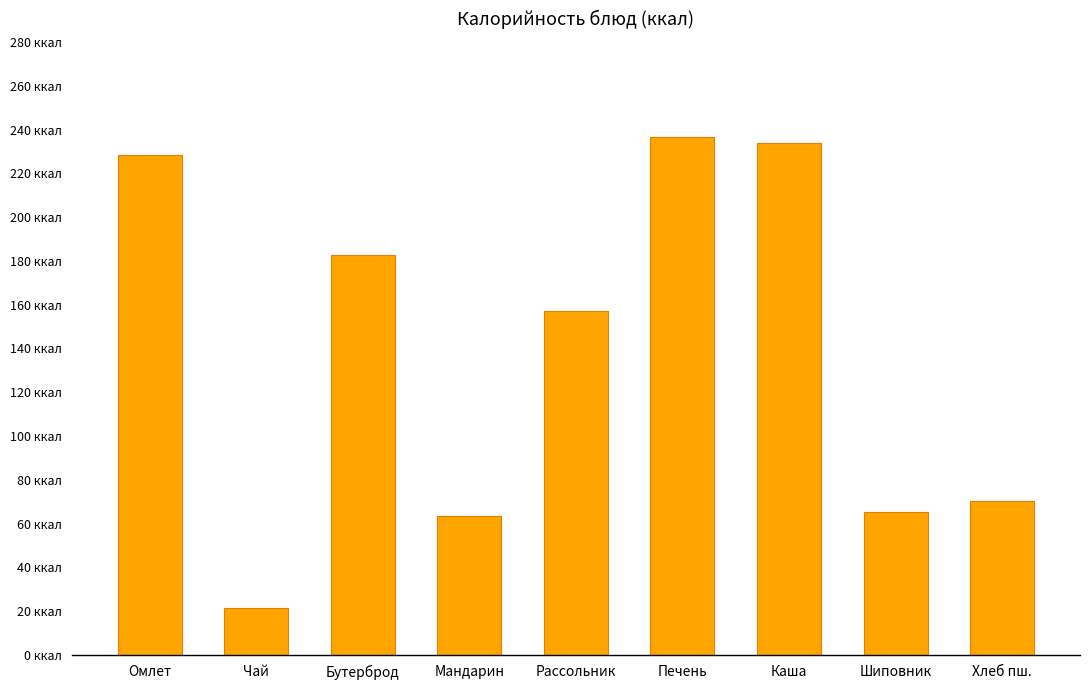

What is the smallest value displayed?

21.4